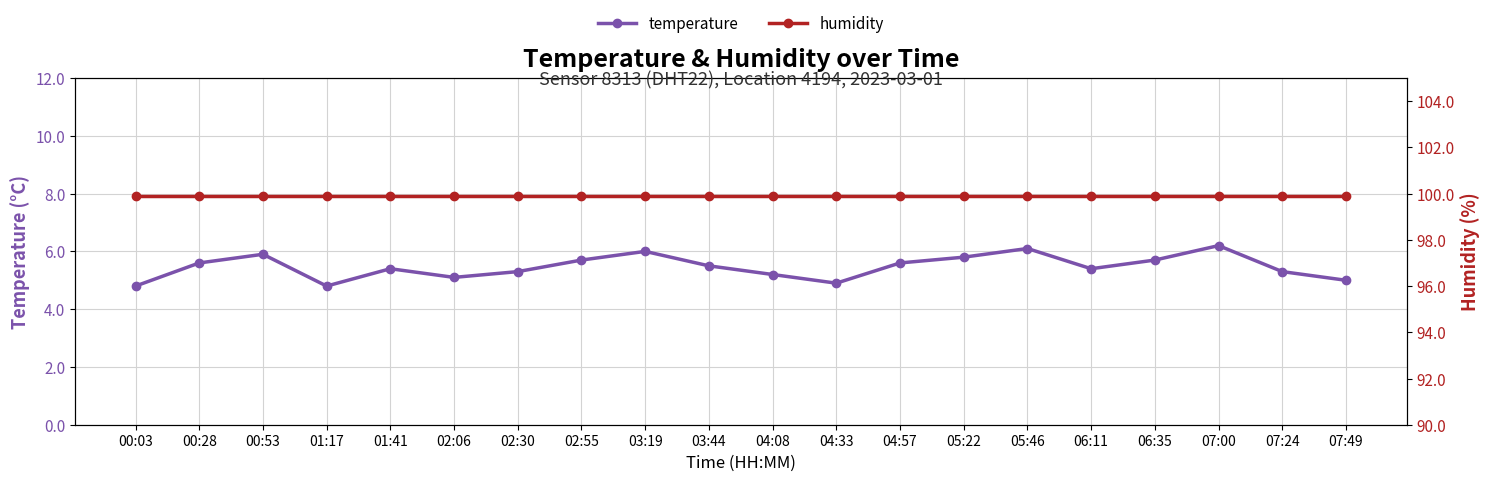

How many interior local peaks does the temperature series have?

5